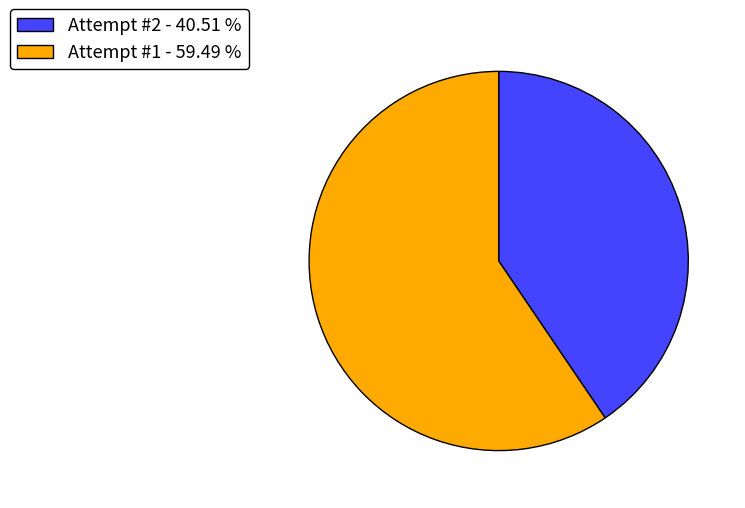

Rank the categories by value from lowest to highest.

Attempt #2 - 40.51 %, Attempt #1 - 59.49 %